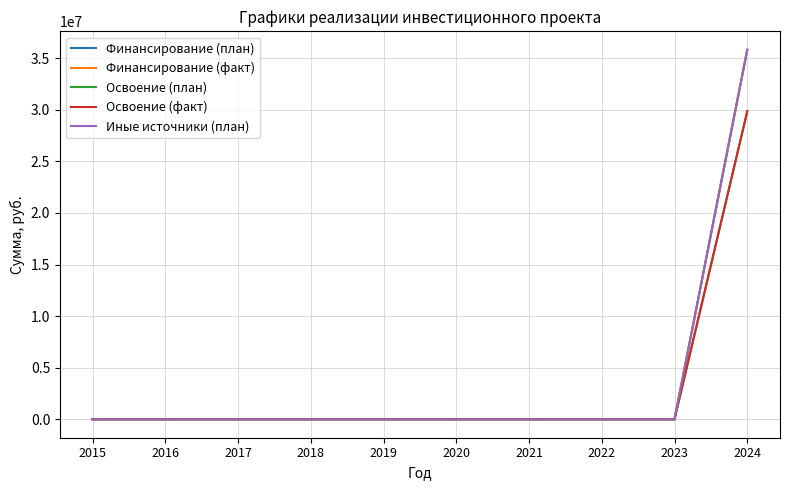

List the series in order of their peak value, lowest first.

Освоение (план), Освоение (факт), Финансирование (план), Финансирование (факт), Иные источники (план)